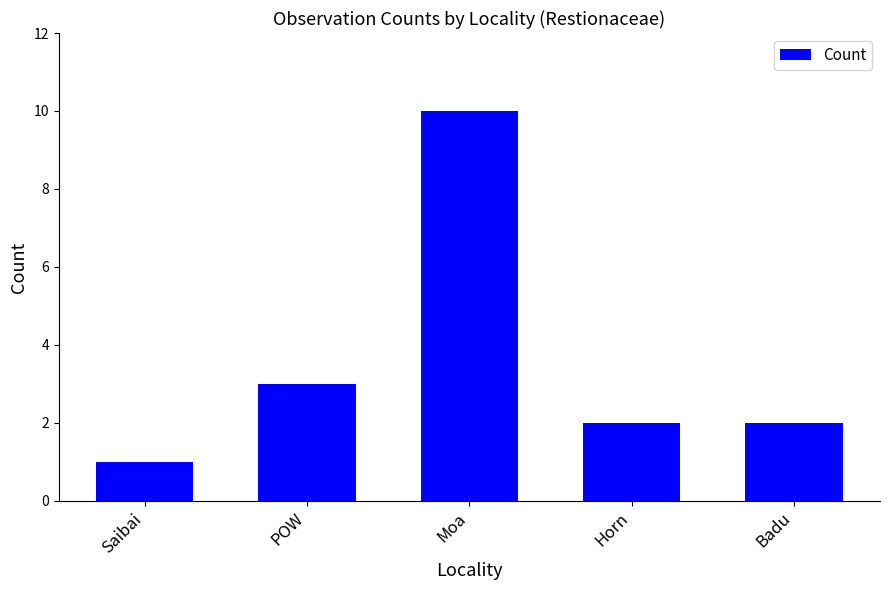

What is the change in value from POW to Moa?

+7